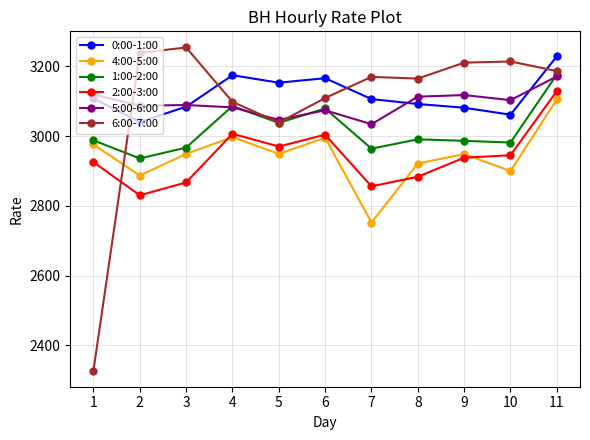

Which series has the widest spread of values?

6:00-7:00